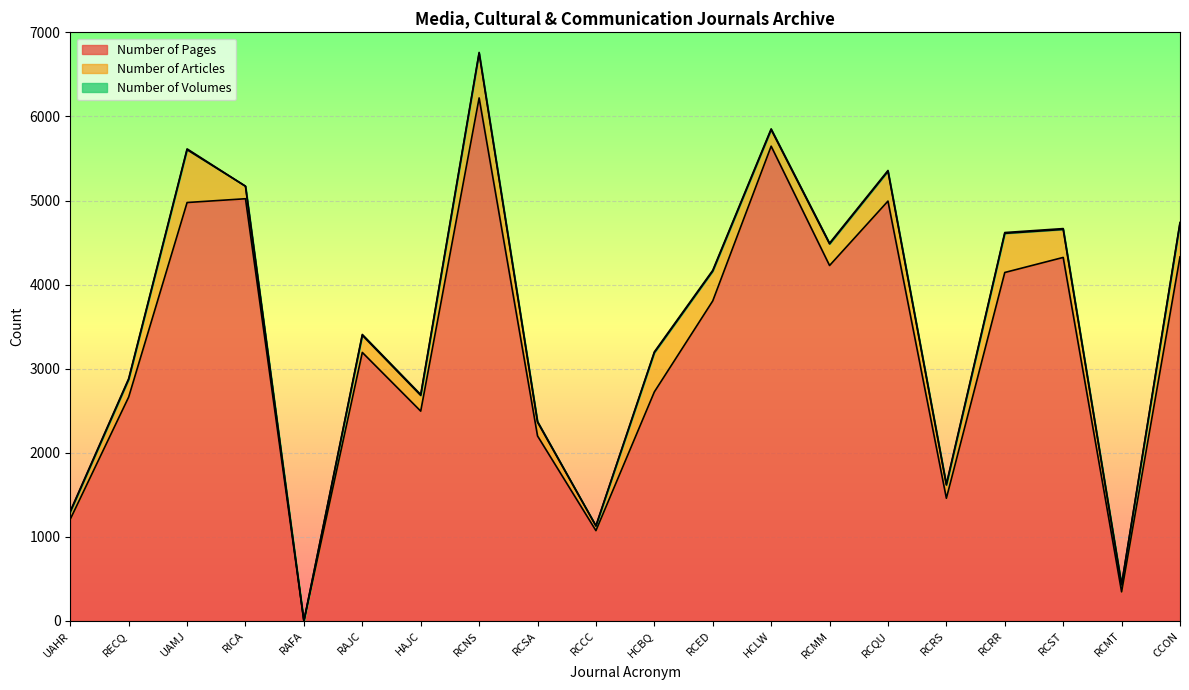

Count the Number of Volumes values in the range 10 to 11.

15